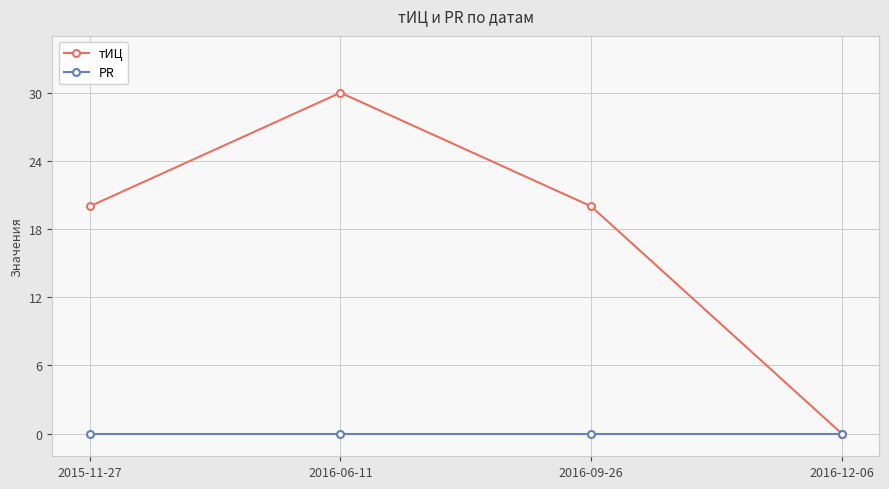

What position from the left is 2016-06-11?

2